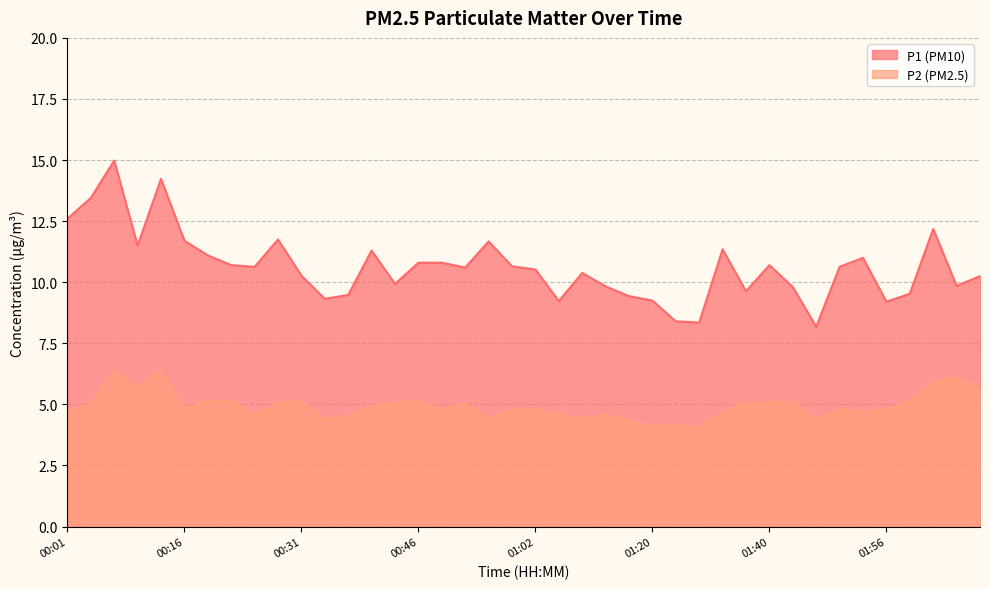

How many lines are shown in the chart?

2